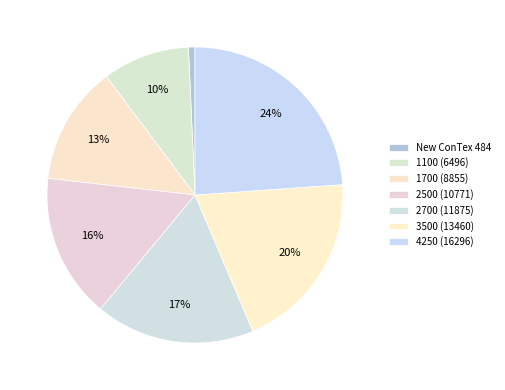

To the nearest percent, what percentage of the pie is 4250 (16296)?

24%